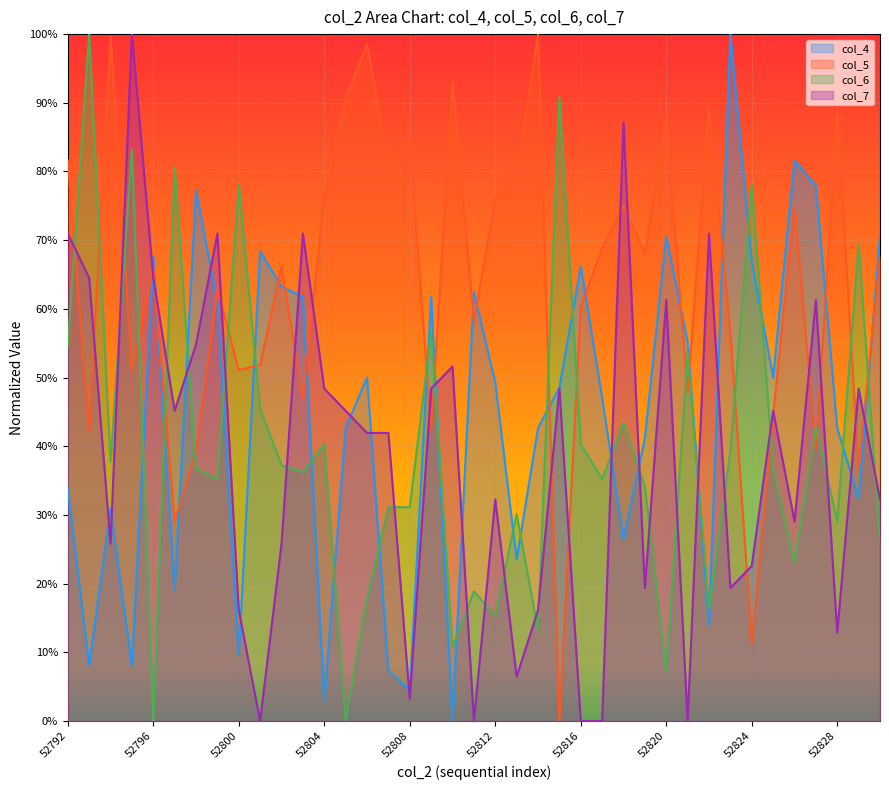

Is it true that col_4 equals 0.3 at 52792?

True